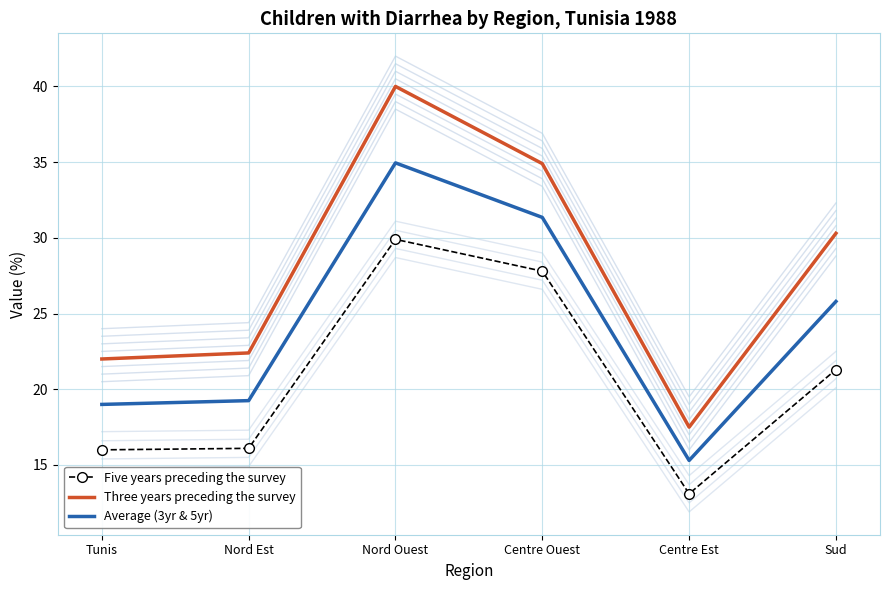

How many values in the Three years preceding the survey series exceed 30?

3